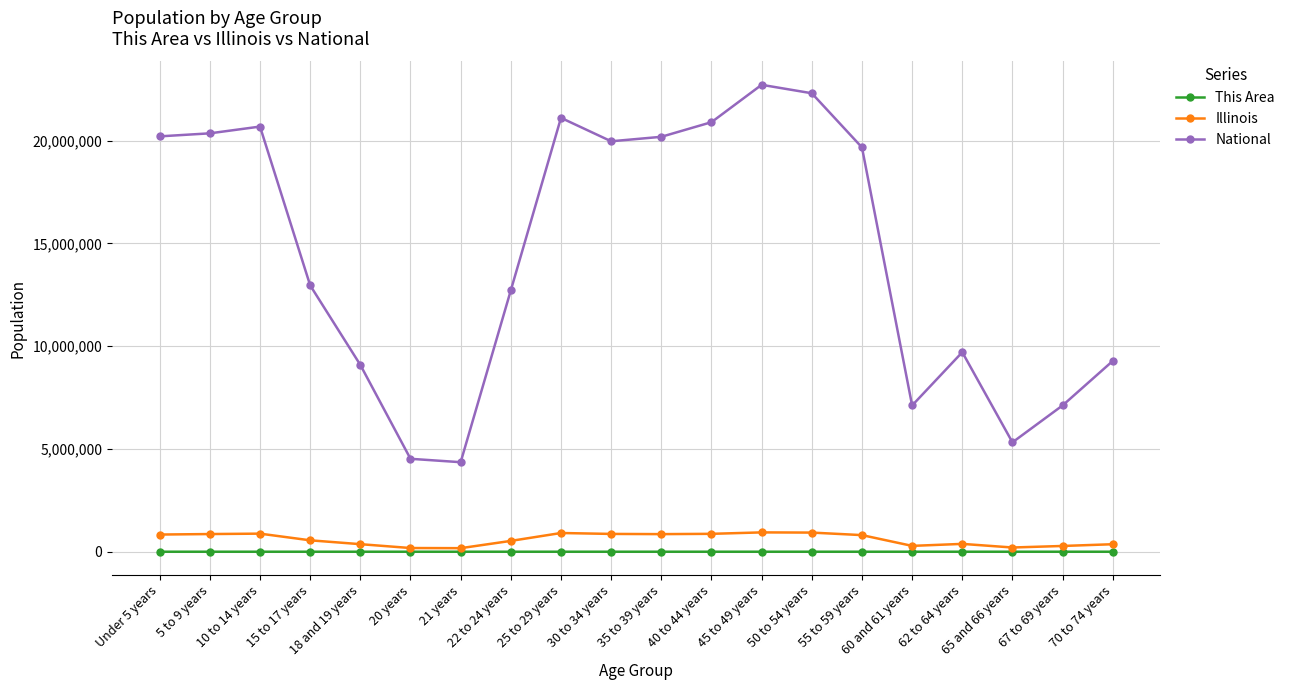

True or false: National and This Area cross at least once.

False